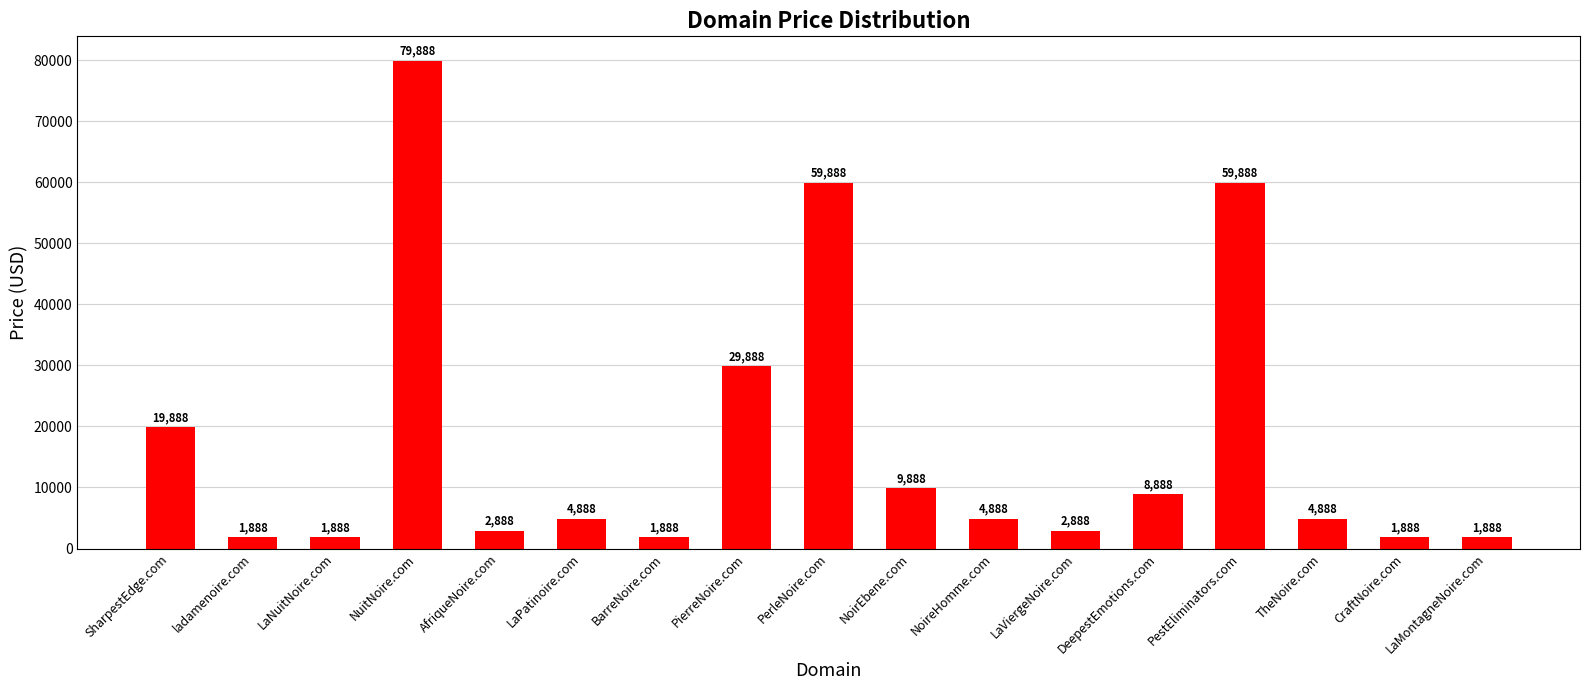

What is the change in value from BarreNoire.com to DeepestEmotions.com?

+7000